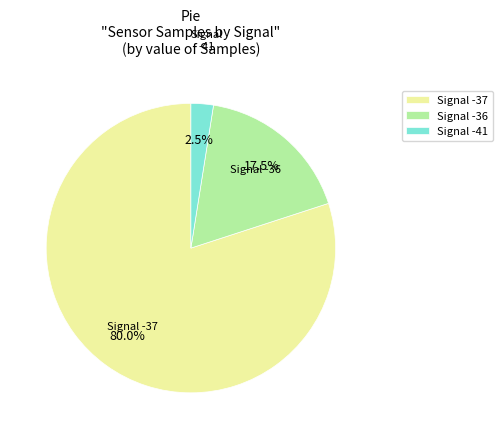

How much of the chart is everything except Signal -36?

82.5%